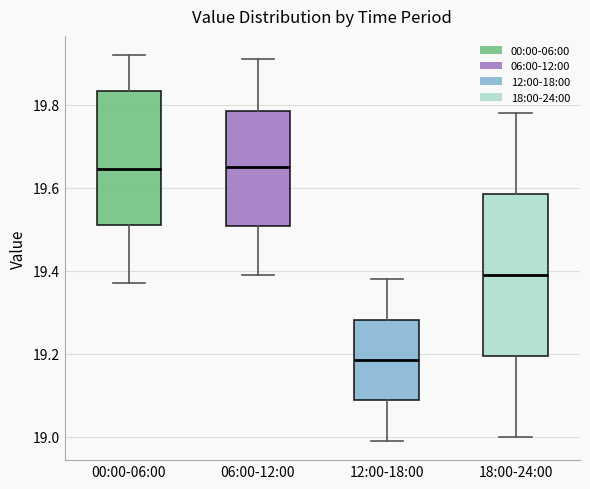

Reading left to right, transcribe this box plot: for each box, give where its median line is, the range the box spans, and where its two whiskers end, as read against the y-axis. The values are not printed on the chart, so give them approximately, as read against the axis.

00:00-06:00: median 19.64, box 19.52 to 19.84, whiskers 19.38 to 19.92
06:00-12:00: median 19.66, box 19.50 to 19.78, whiskers 19.40 to 19.92
12:00-18:00: median 19.18, box 19.08 to 19.28, whiskers 19.00 to 19.38
18:00-24:00: median 19.40, box 19.20 to 19.58, whiskers 19.00 to 19.78